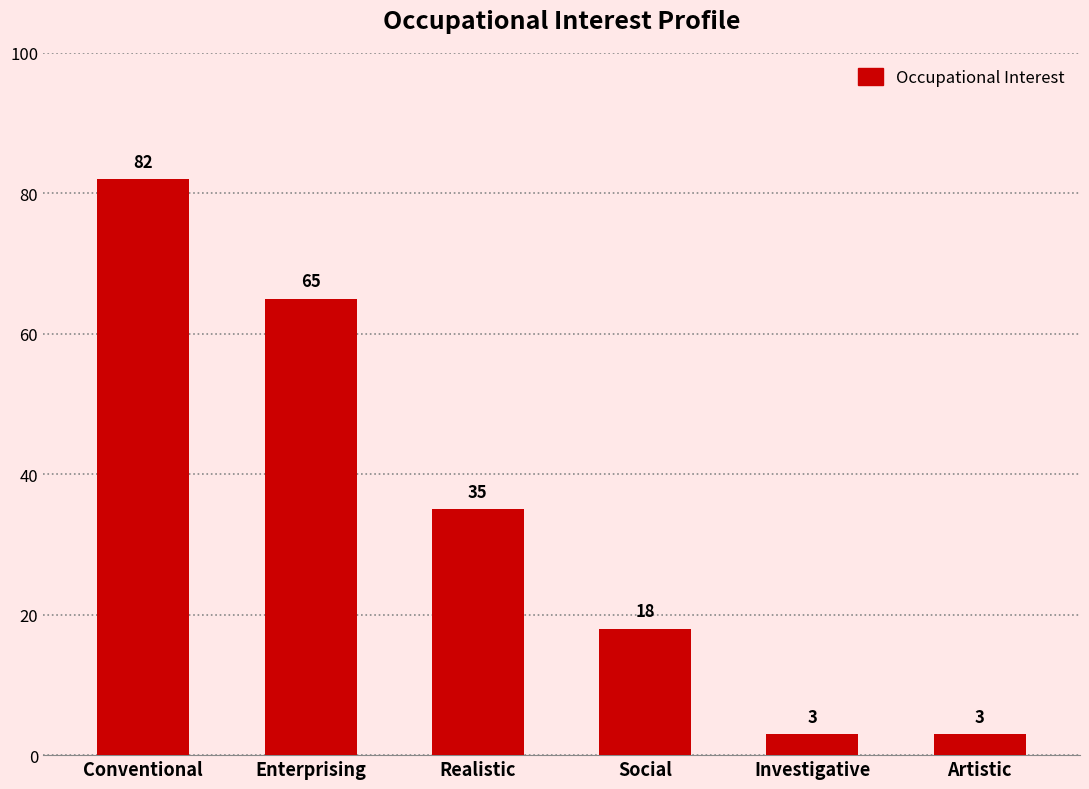

Where is the data nearest to the value 42?

Realistic